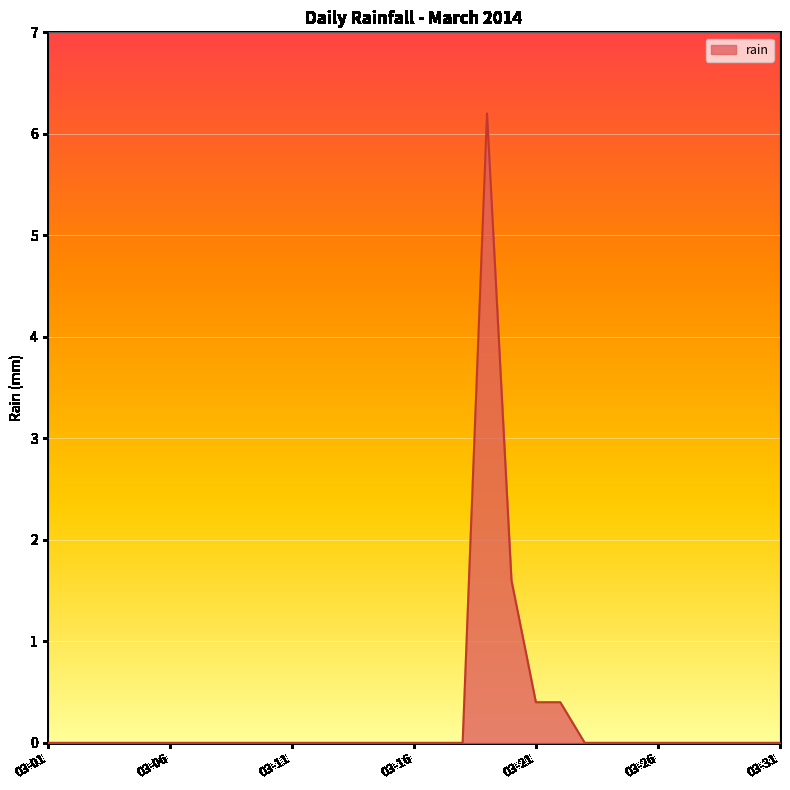

What is the greatest value displayed?

6.2